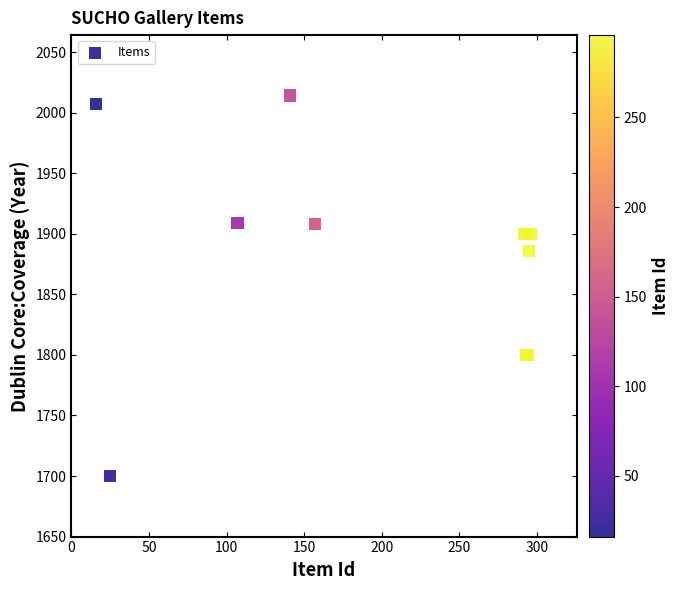

What Y value in the scatter plot is closest to 1857?

1886